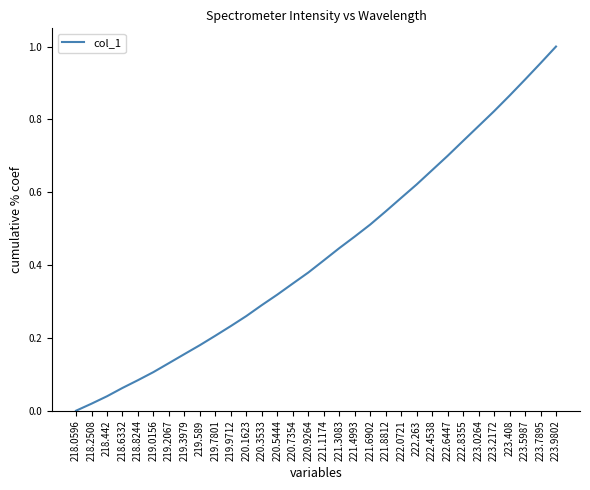

List the labels in order of value, largest first.

223.9802, 223.7895, 223.5987, 223.408, 223.2172, 223.0264, 222.8355, 222.6447, 222.4538, 222.263, 222.0721, 221.8812, 221.6902, 221.4993, 221.3083, 221.1174, 220.9264, 220.7354, 220.5444, 220.3533, 220.1623, 219.9712, 219.7801, 219.589, 219.3979, 219.2067, 219.0156, 218.8244, 218.6332, 218.442, 218.2508, 218.0596